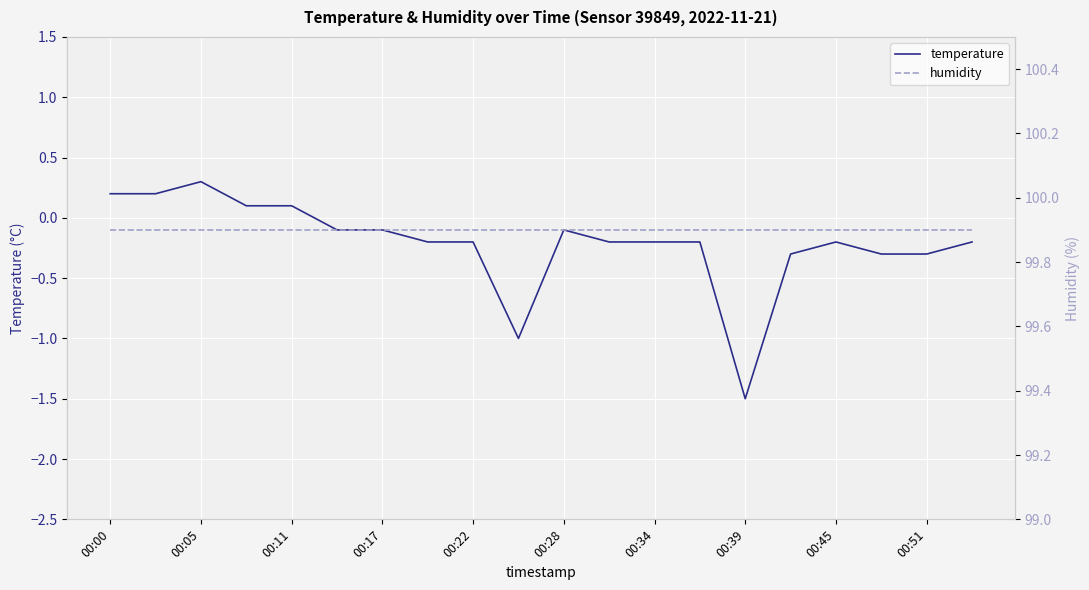

What is the smallest value displayed?

-1.5